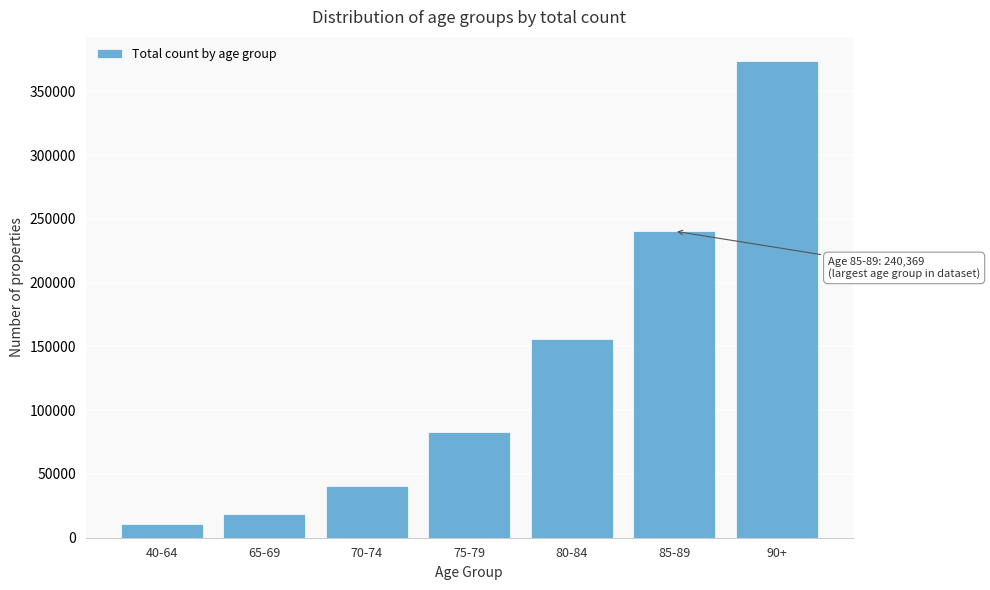

Reading left to right, transcribe all the data shown in this chart.

40-64=11046	65-69=18652	70-74=40585	75-79=82549	80-84=155688	85-89=240369	90+=373968